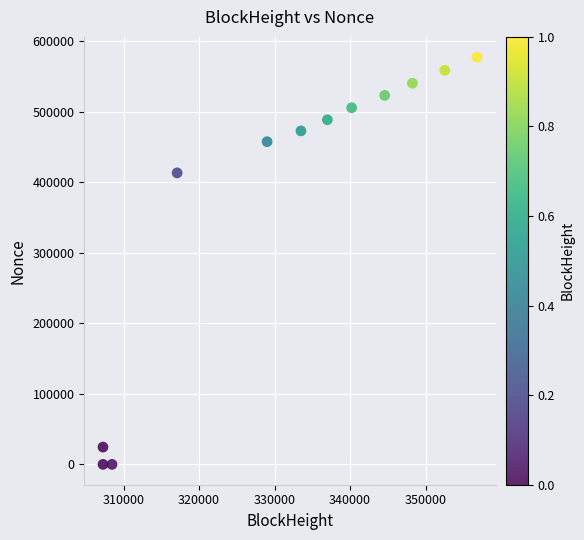

What Y value in the scatter plot is closest to 288546?

413176